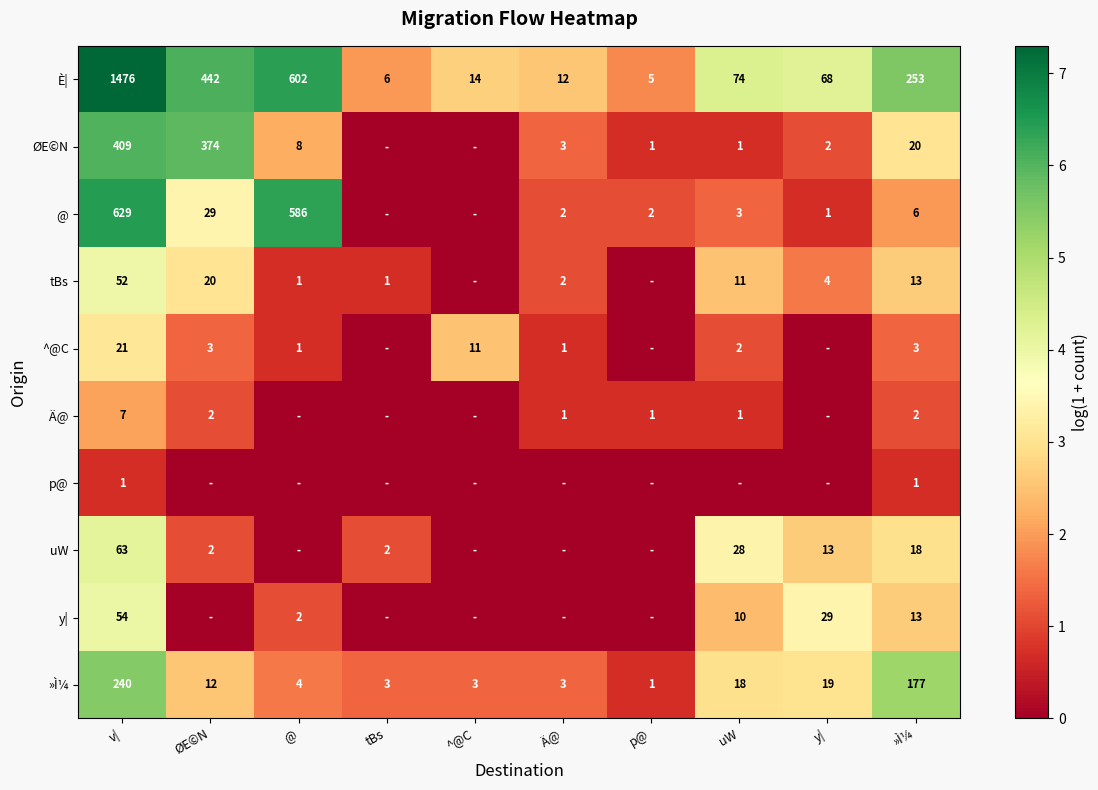

At which label does È| first exceed 74?

v|